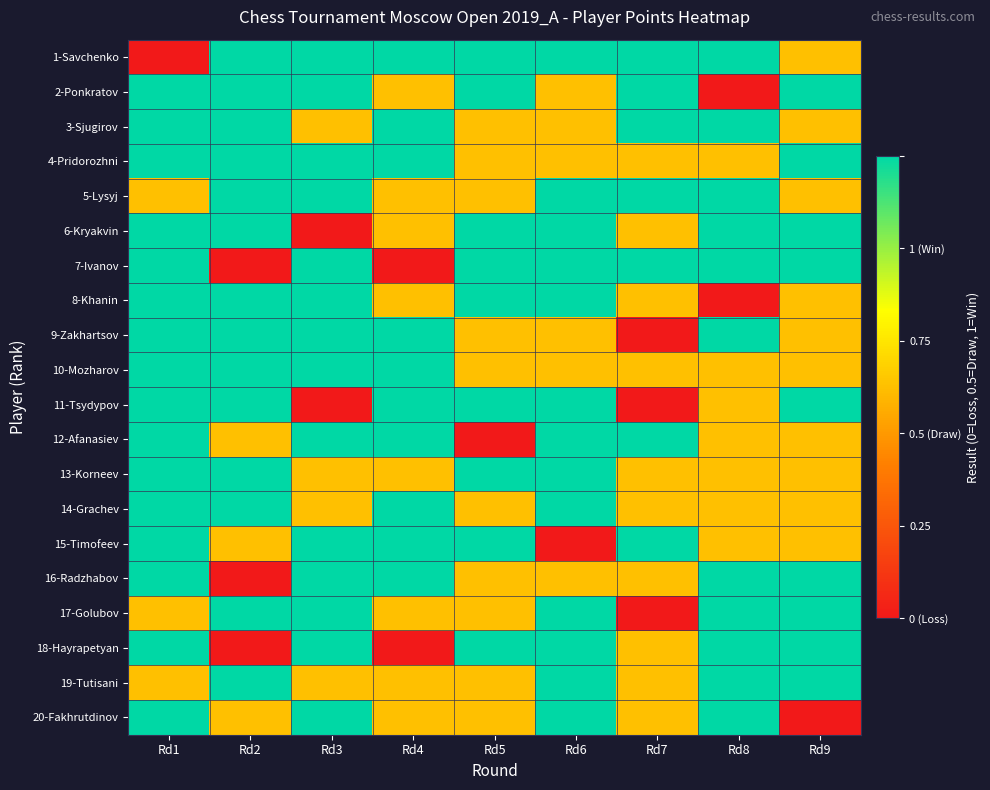

Which series has the widest spread of values?

1-Savchenko